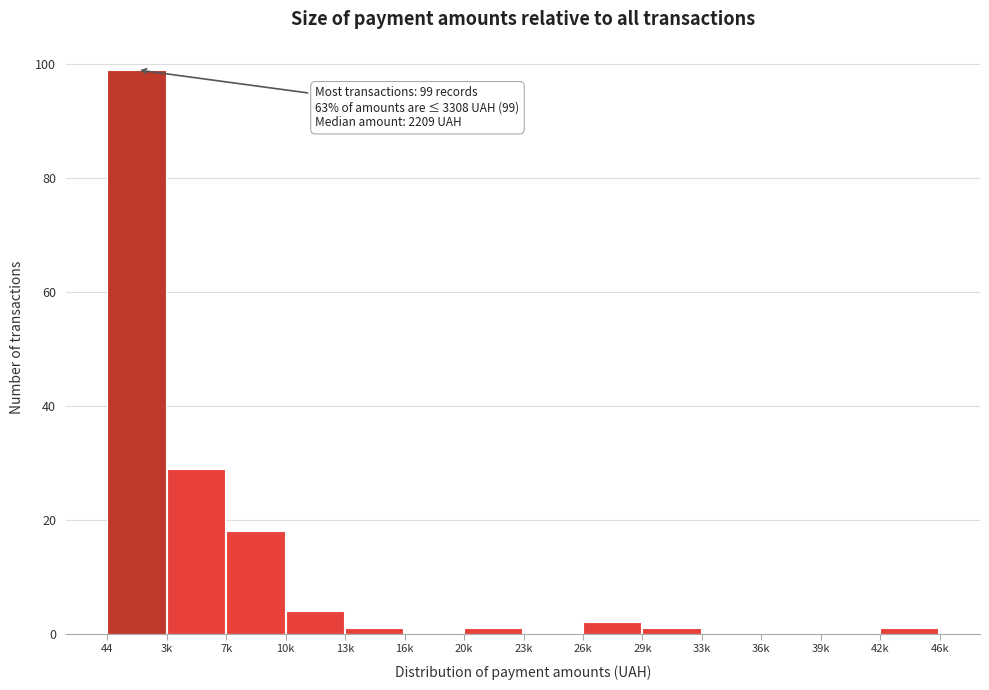

Reading left to right, extract all data points from this chart.

44=99	3k=29	7k=18	10k=4	13k=1	16k=0	20k=1	23k=0	26k=2	29k=1	33k=0	36k=0	39k=0	42k=1